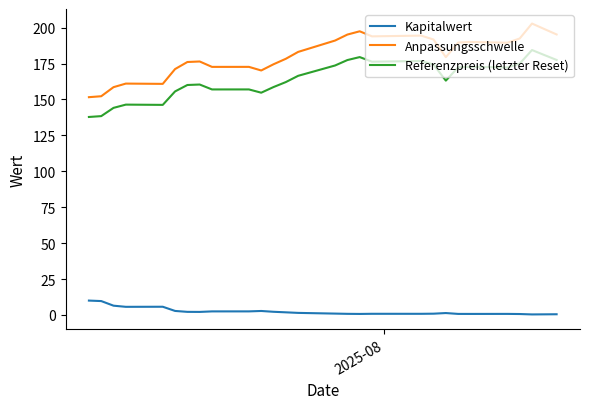

Which series has the largest range (max minus min)?

Anpassungsschwelle